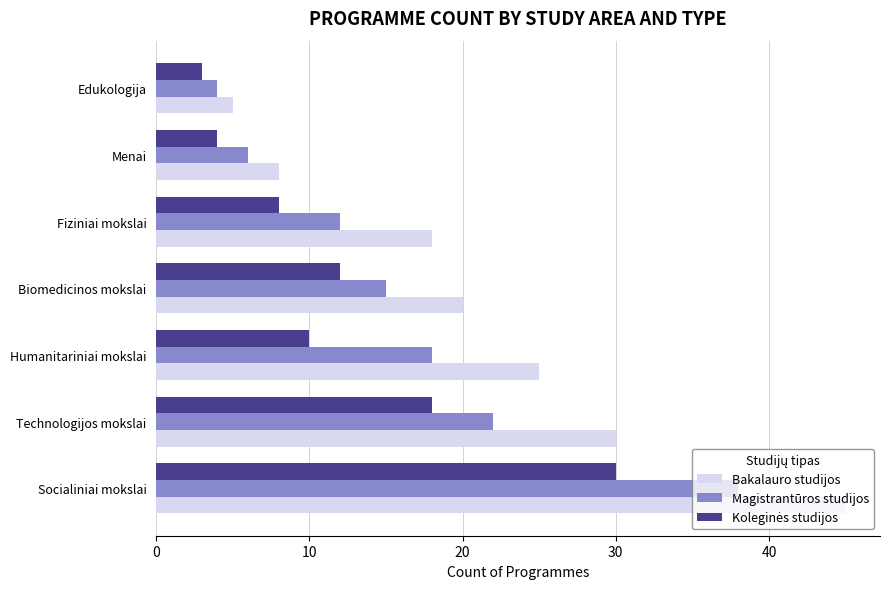

What is the sum of all Bakalauro studijos values?

151